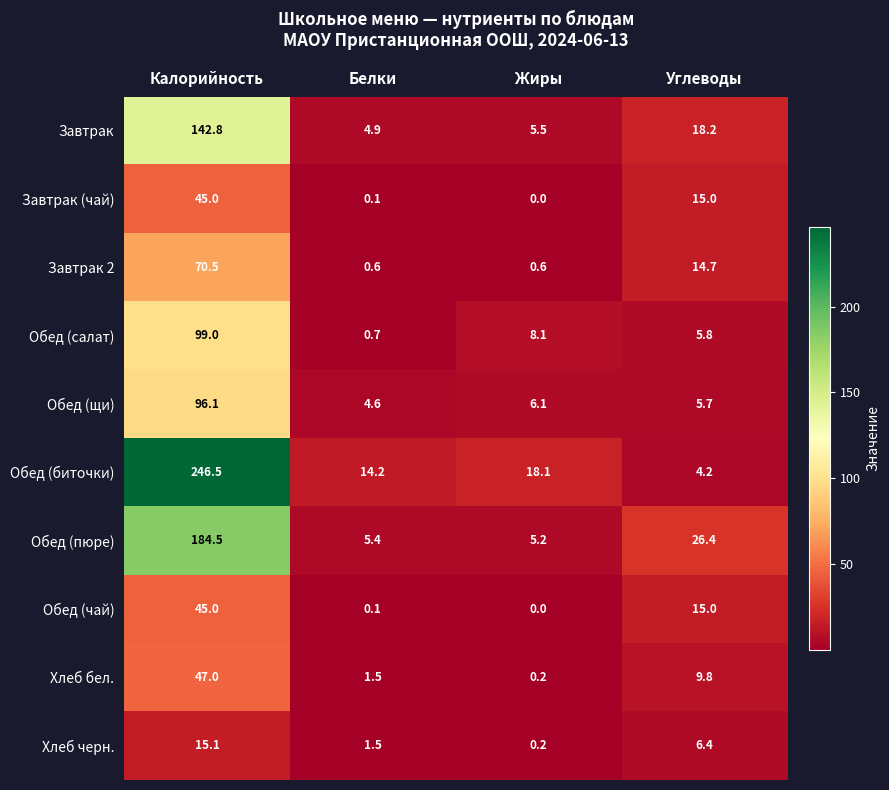

At which label does Обед (щи) first exceed 6?

Калорийность